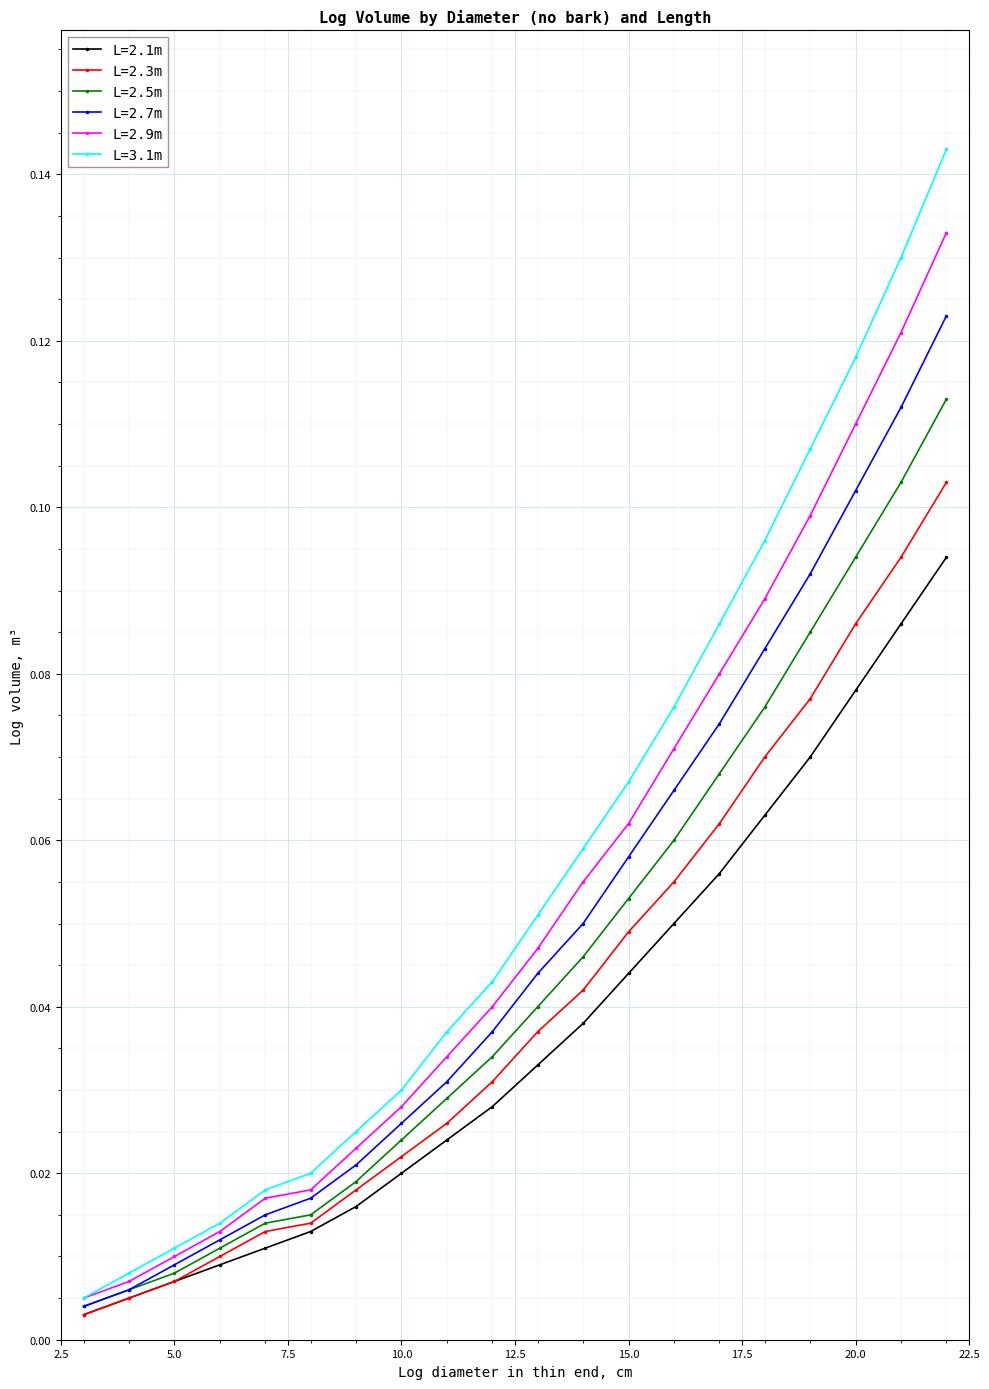

Which series has the largest range (max minus min)?

L=3.1m